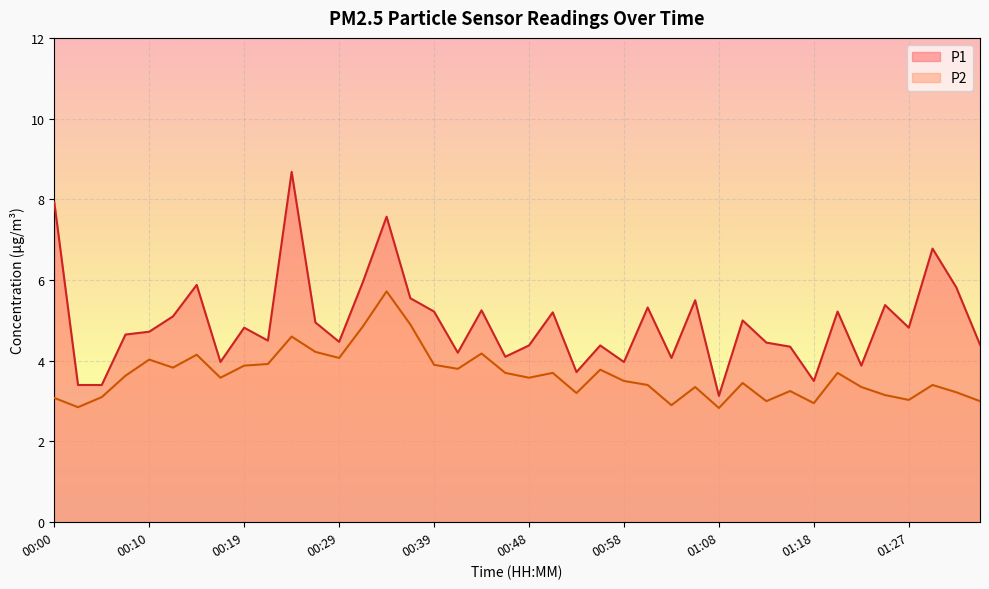

True or false: P1 and P2 intersect in this chart.

False